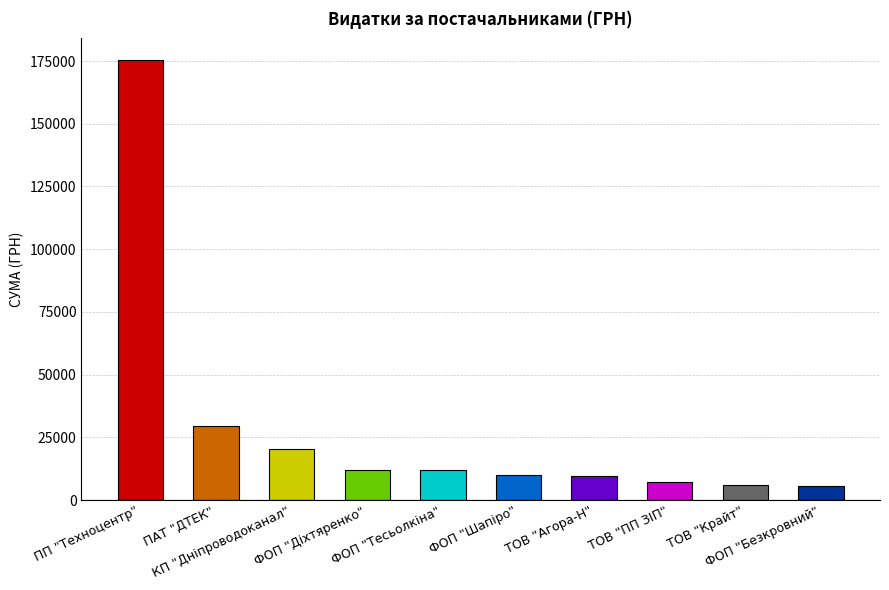

The chart shows a value of 10152.0 at ФОП "Шапіро". True or false?

True